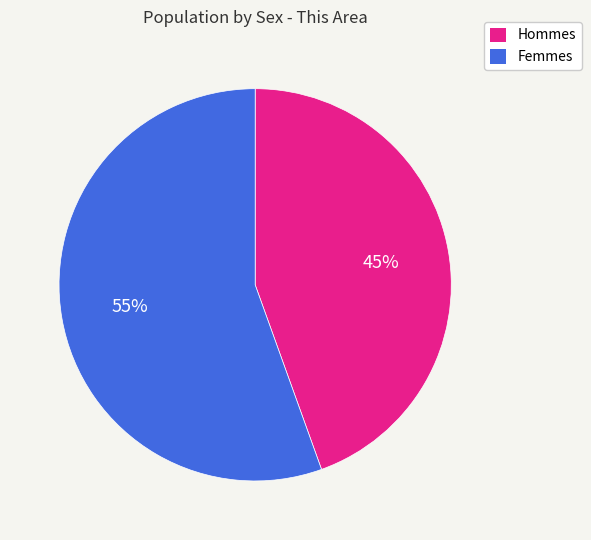

Is there any slice that represents more than half of the pie?

Yes